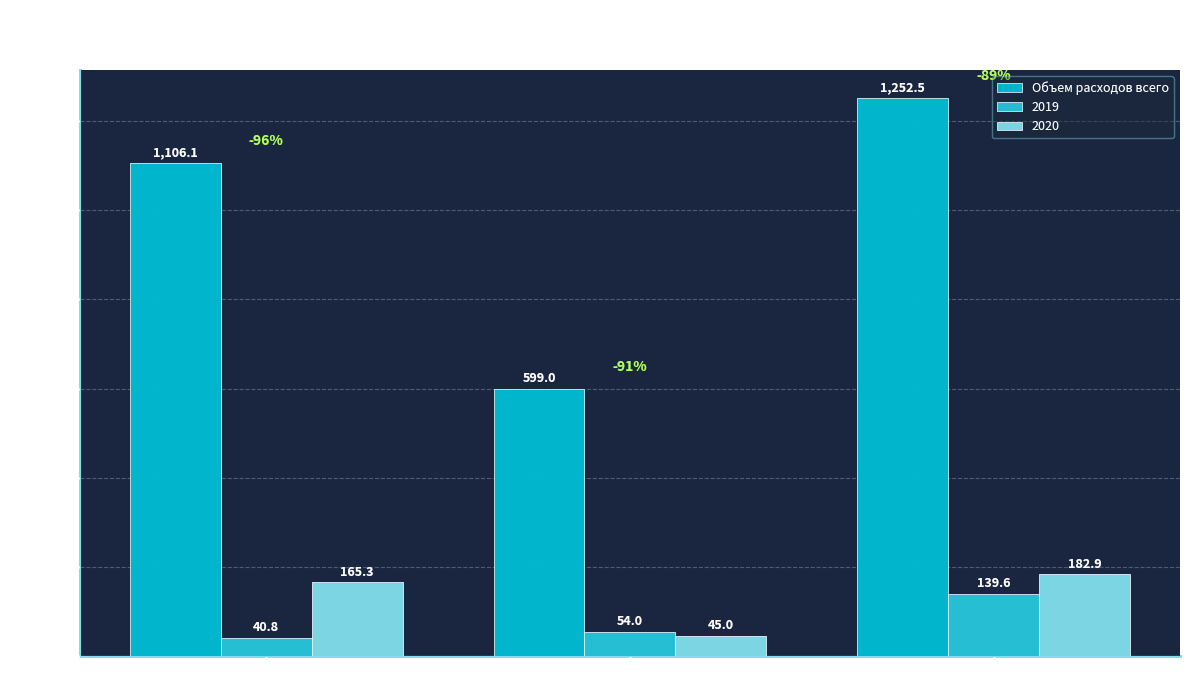

How many bars are there in total?

9